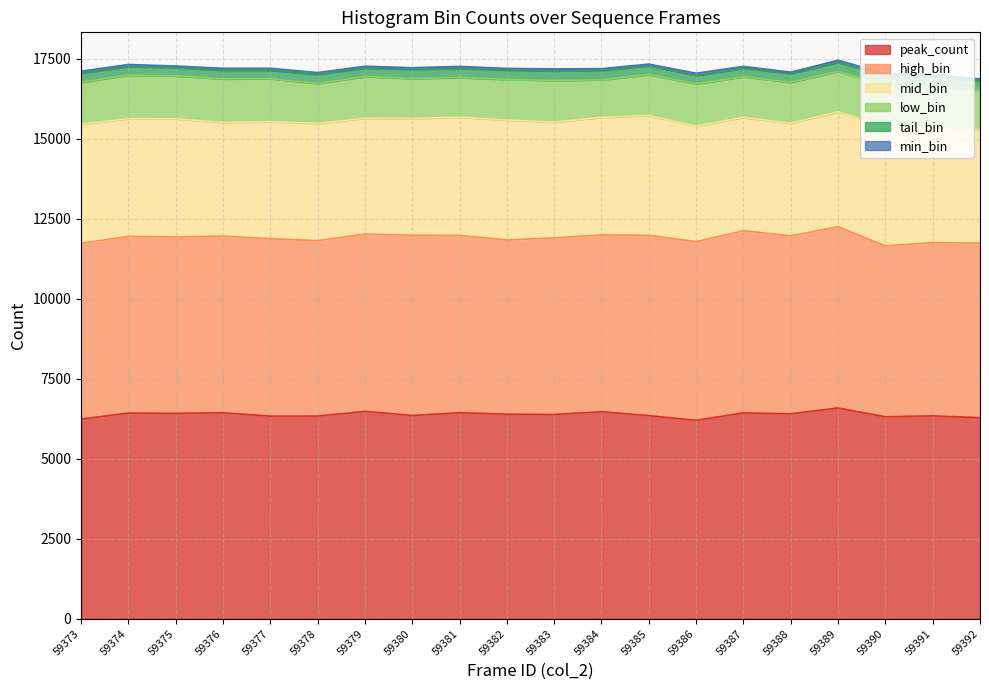

Rank the categories by high_bin value from highest to lowest.

59387, 59389, 59385, 59380, 59386, 59388, 59377, 59381, 59379, 59384, 59383, 59374, 59376, 59375, 59373, 59378, 59392, 59382, 59391, 59390